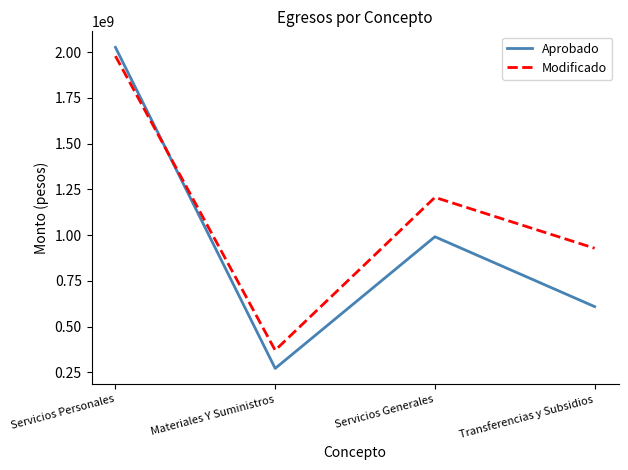

How many values in the Aprobado series are below 991111279?

2